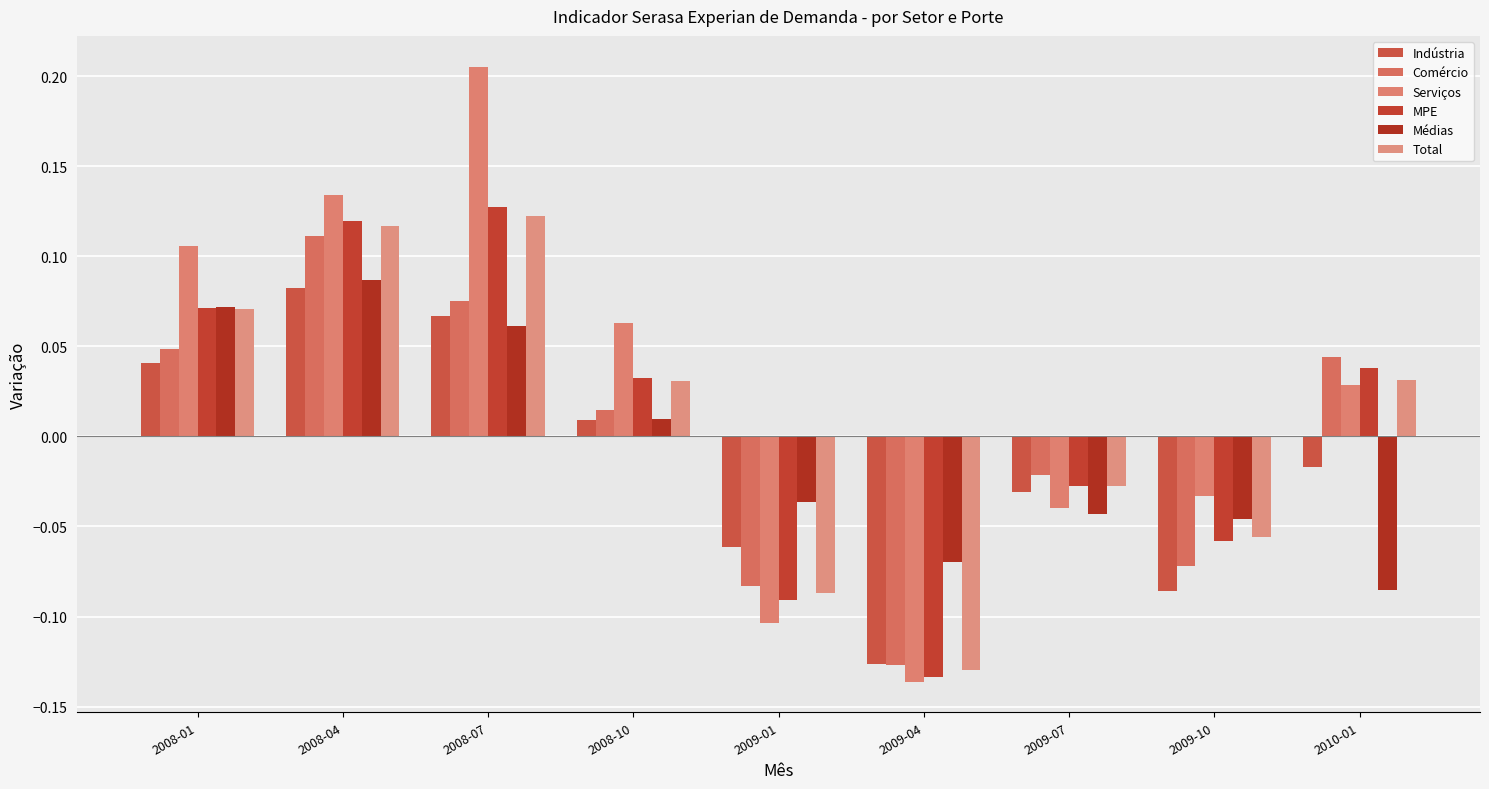

Which series has the largest total across all categories?

Serviços